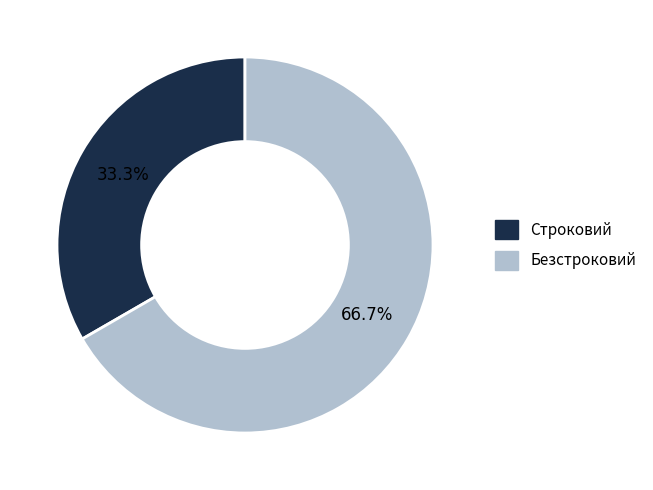

What is the smallest slice in the pie chart?

Строковий